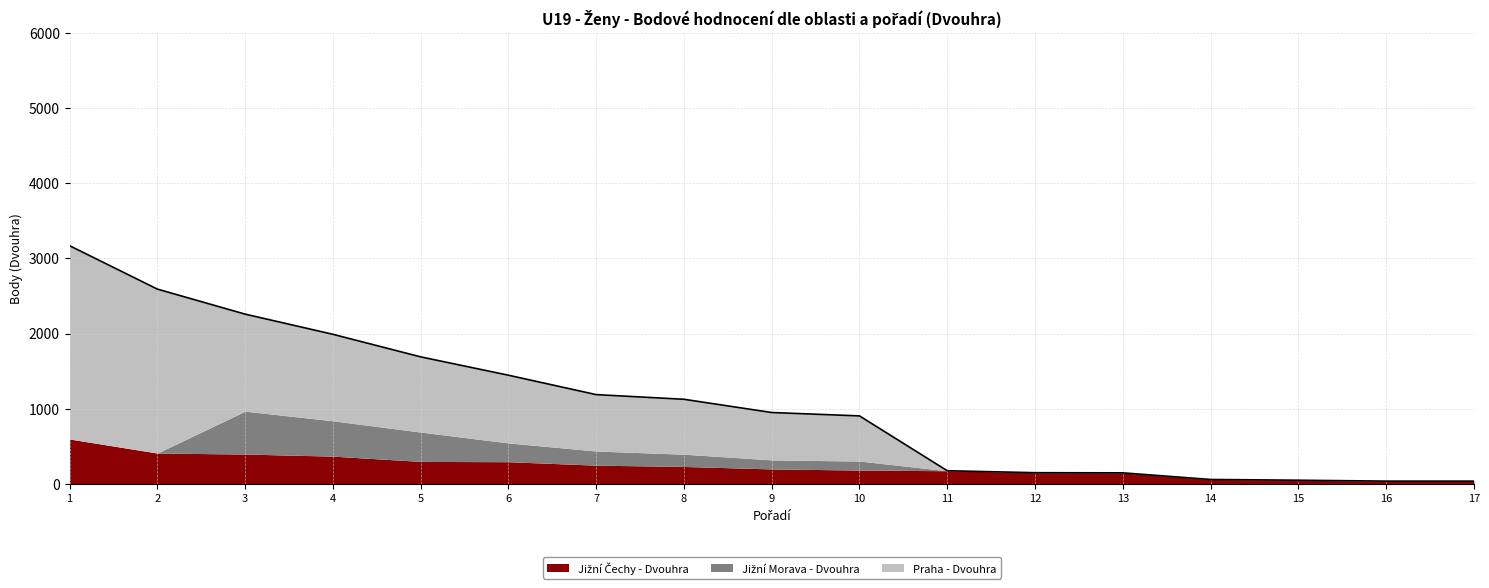

Where do Jižní Čechy - Dvouhra and Jižní Morava - Dvouhra first cross each other?

2 and 3